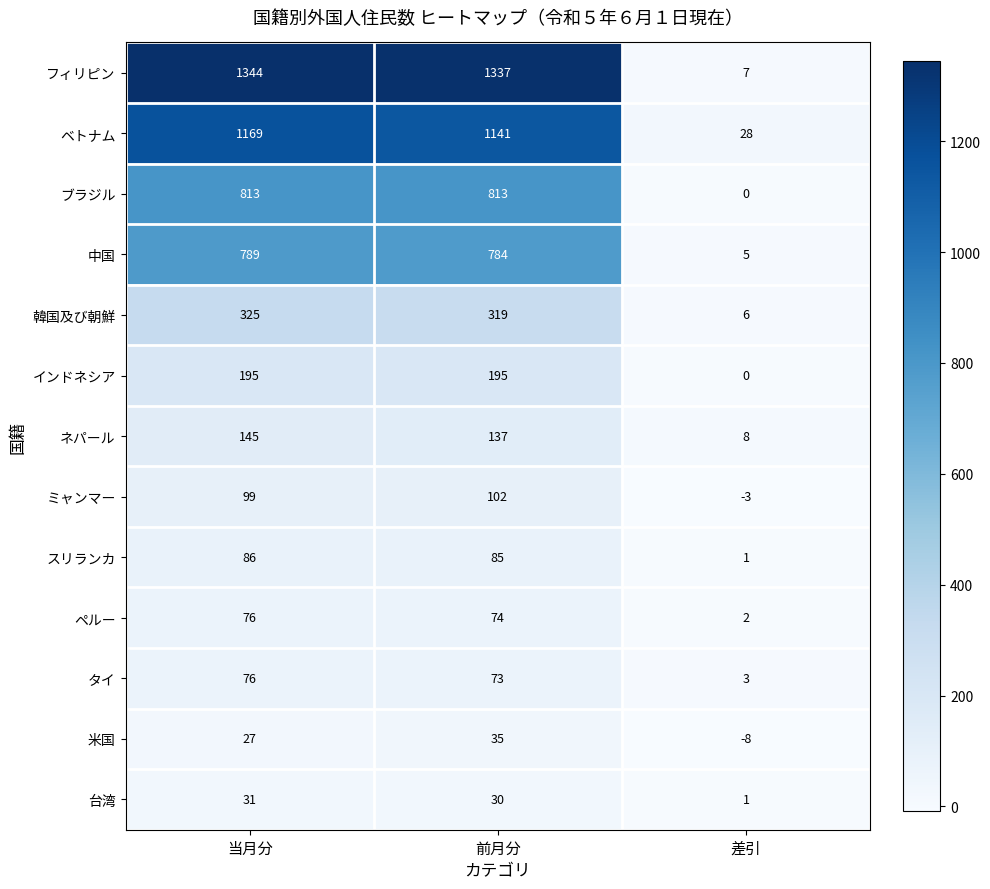

What is the difference between the maximum and minimum values in the ミャンマー series?

105